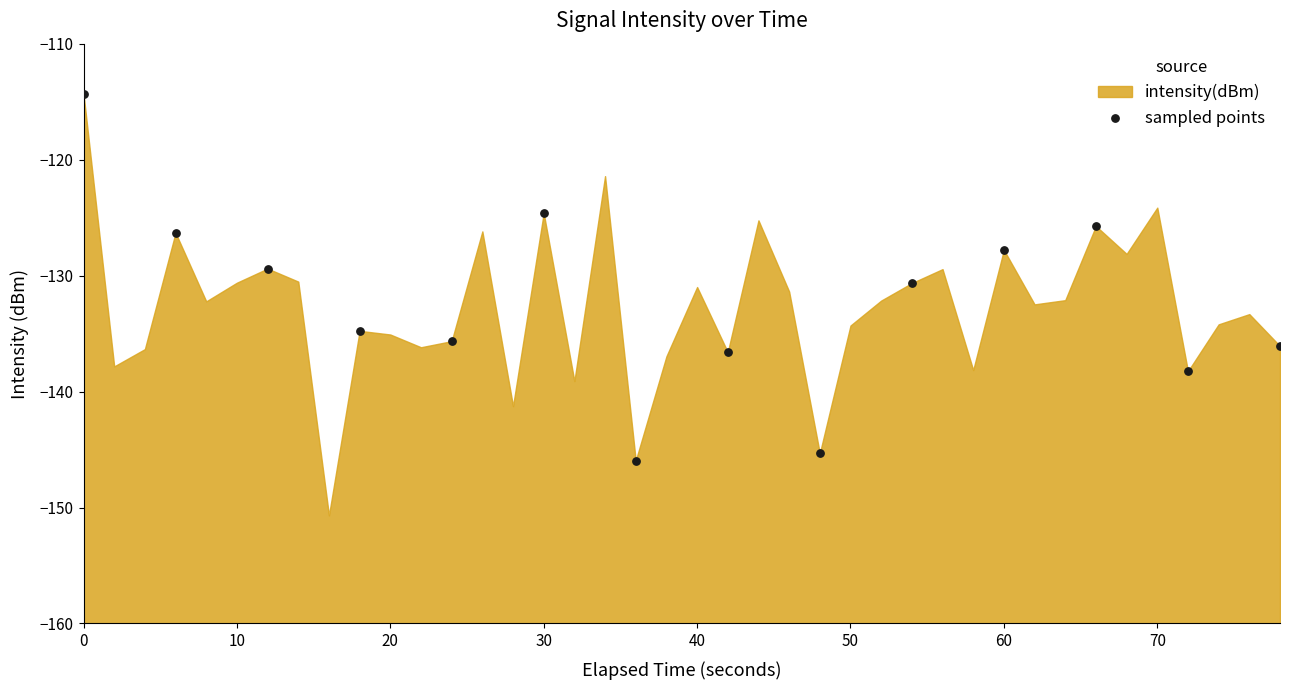

What is the range of Y values (max minus min)?

31.6